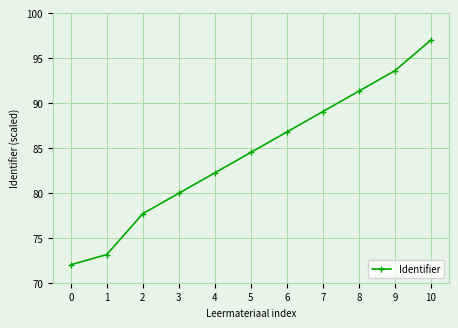

What is the sum of all values?

927.2